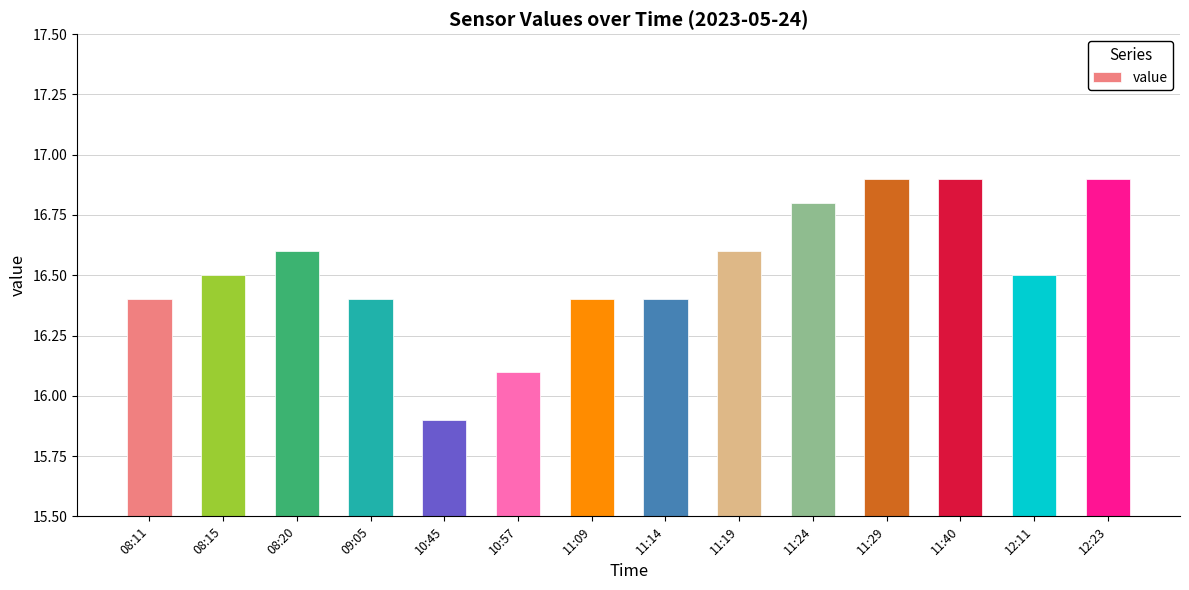

The value at 09:05 is 16.4. True or false?

True